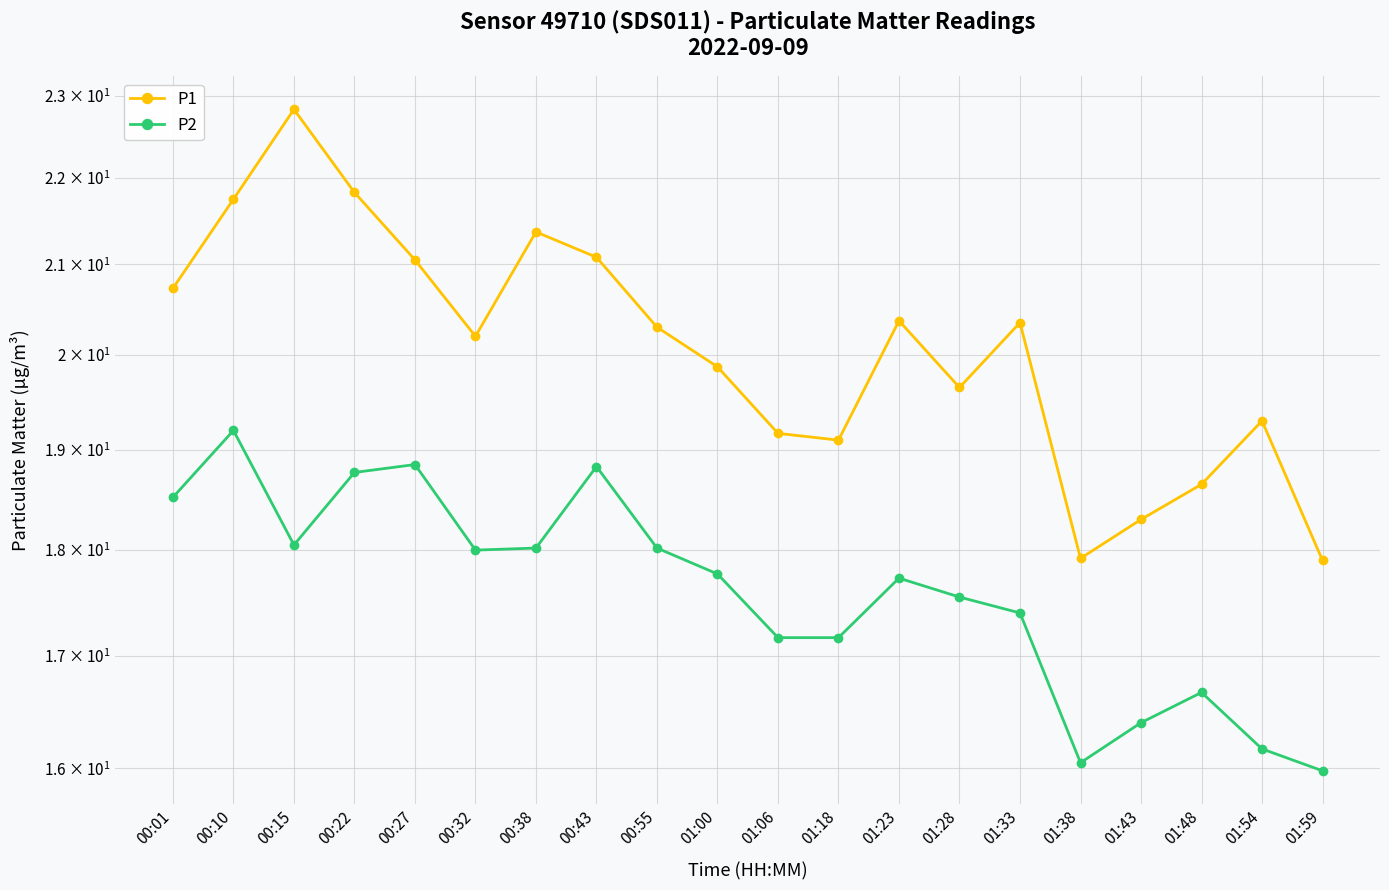

True or false: P2 and P1 cross at least once.

False